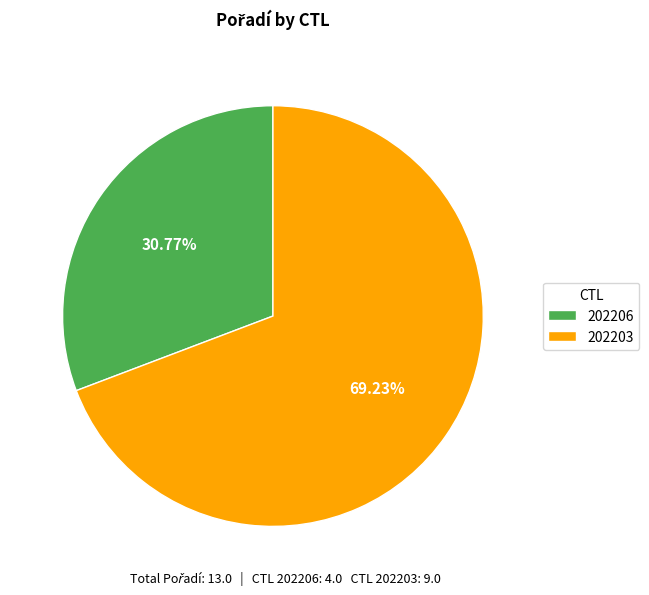

Which slice is the smallest?

202206